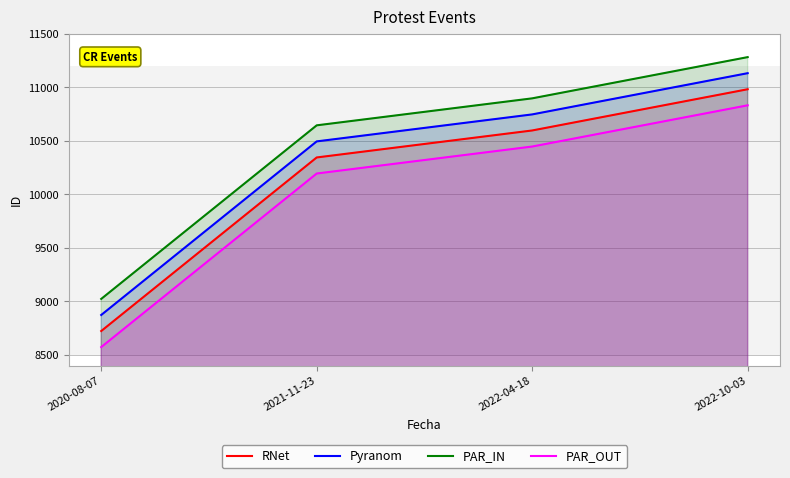

How many lines are shown in the chart?

4